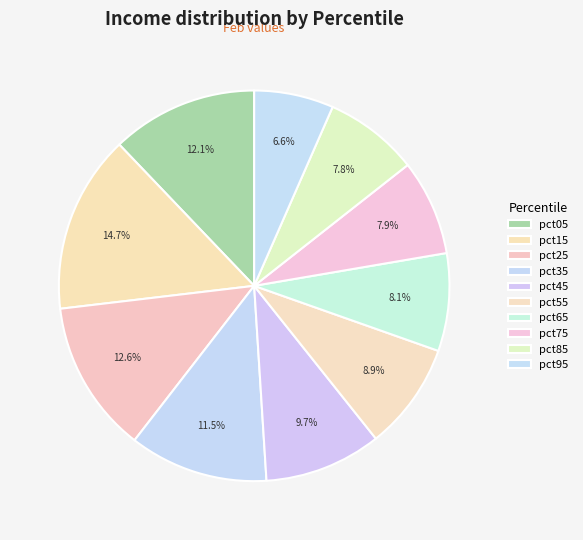

What portion of the pie excludes pct55?

91.1%